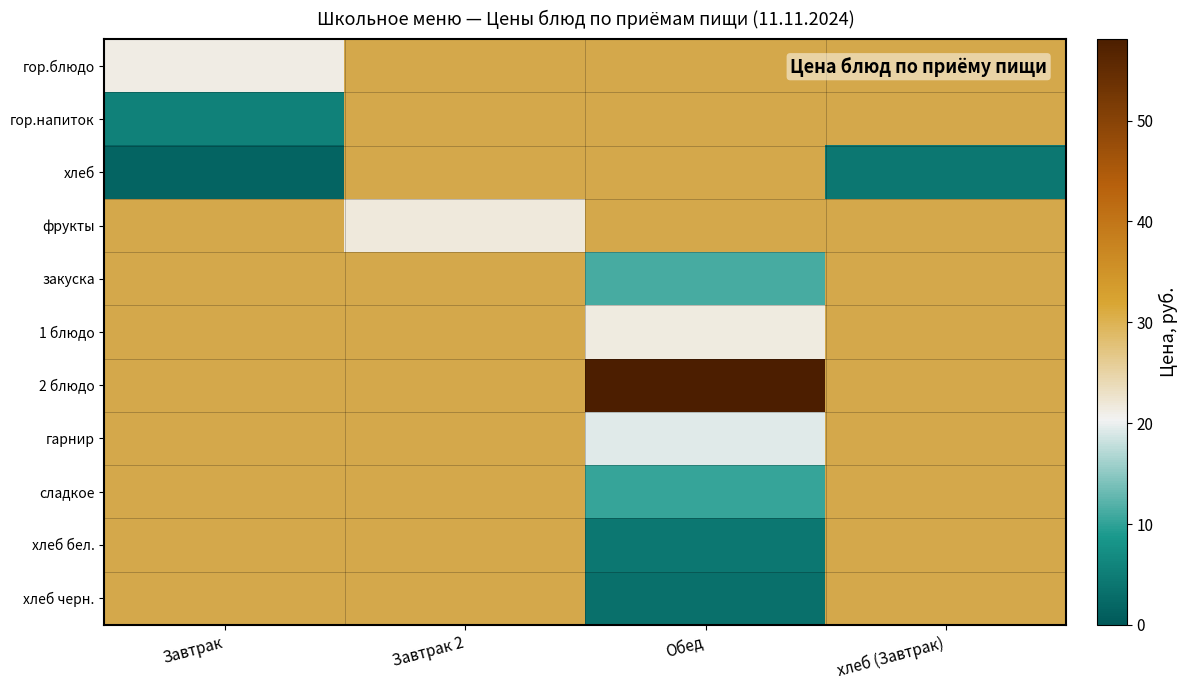

Which series has the largest range (max minus min)?

хлеб